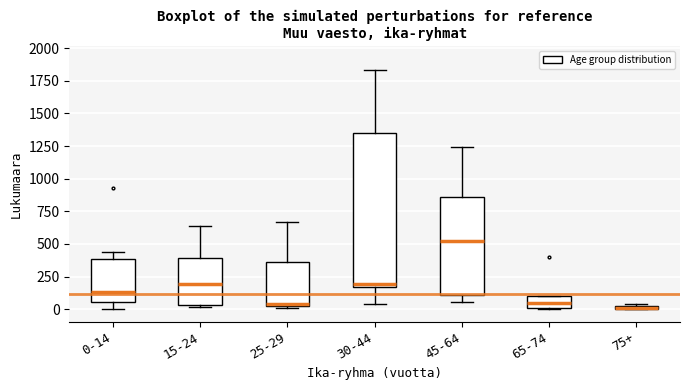

Which box is the tallest, from its lower edge to its upper edge?

30-44